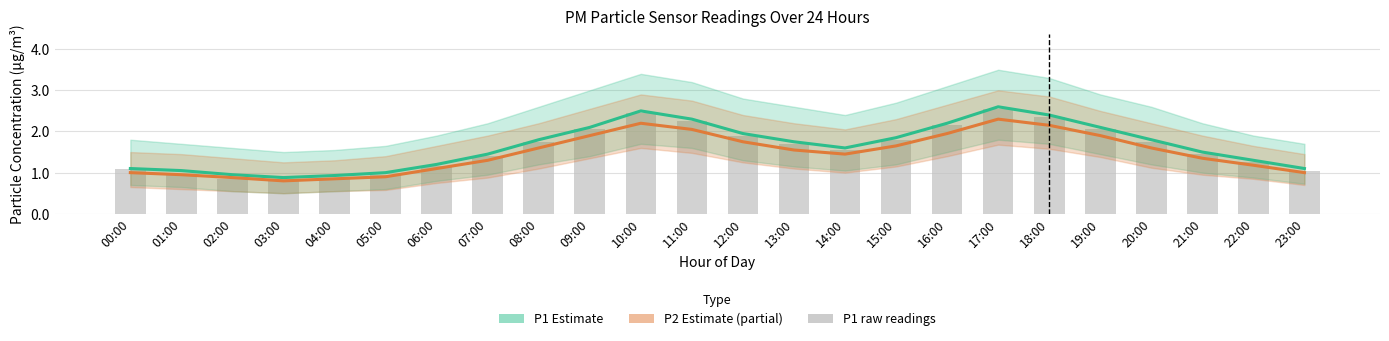

How many groups of bars are there?

24